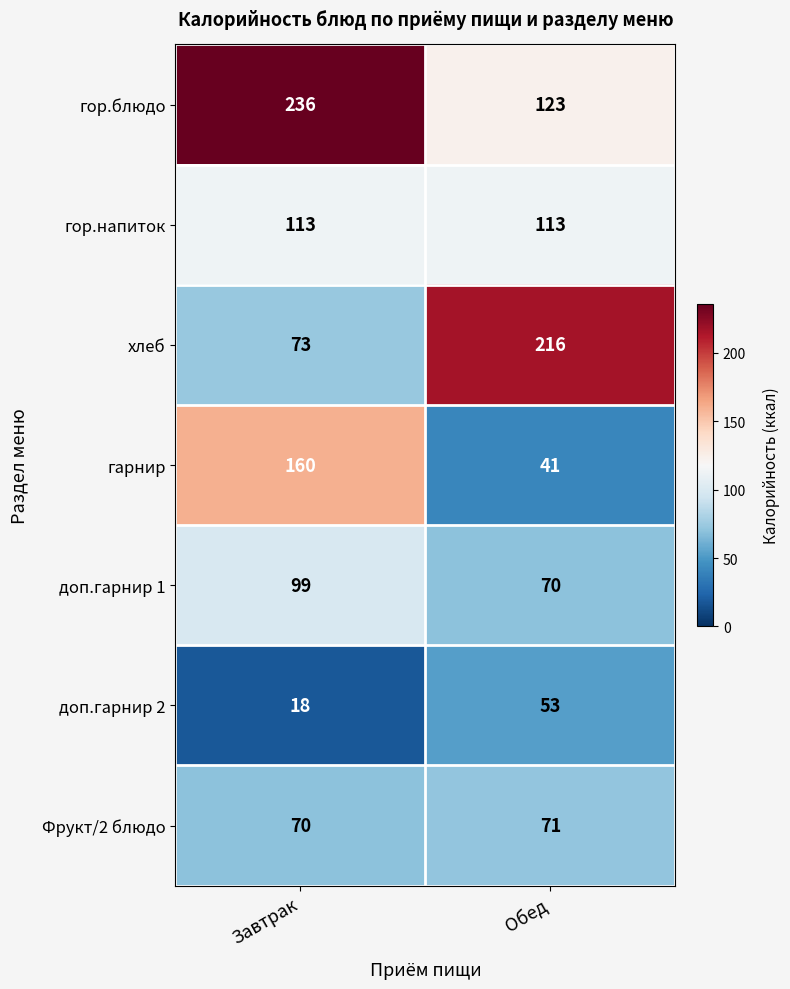

Which series has the largest range (max minus min)?

хлеб